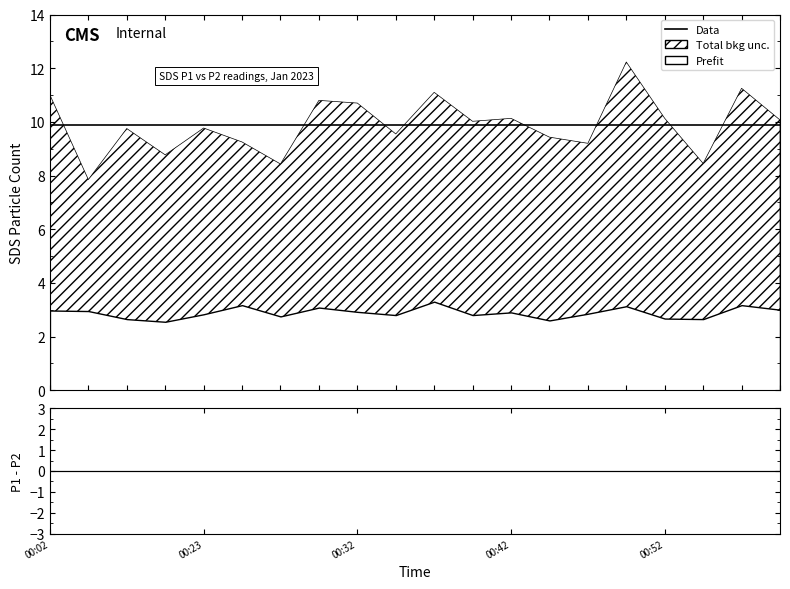

True or false: SDS_P1 and SDS_P2 intersect in this chart.

False